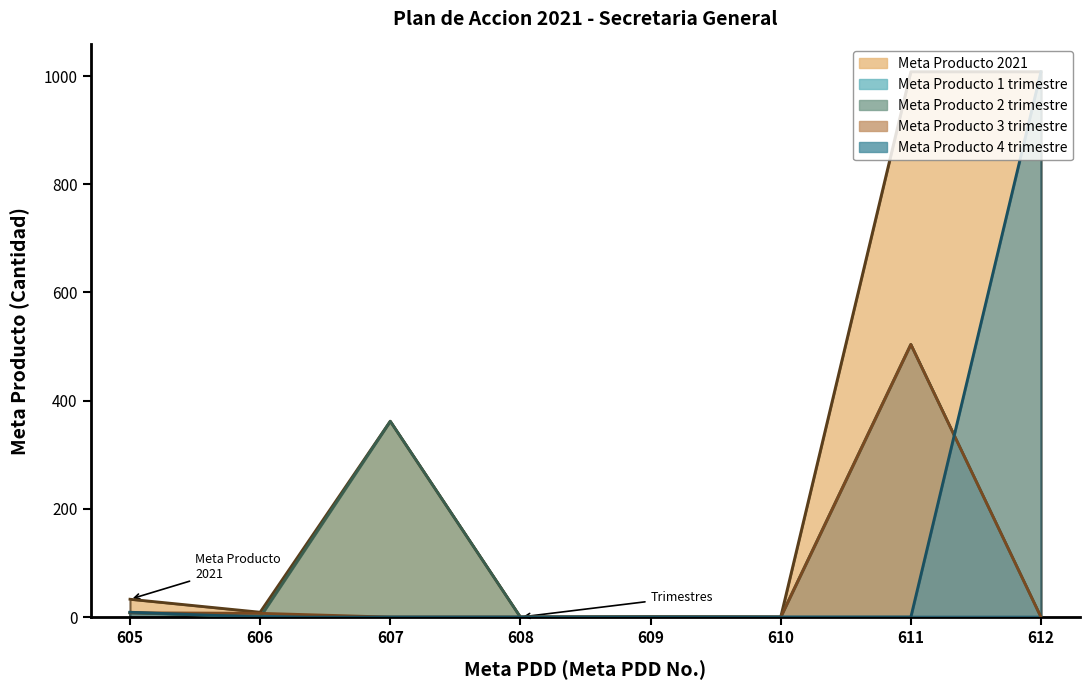

At which category is the sum across all series the highest?

611